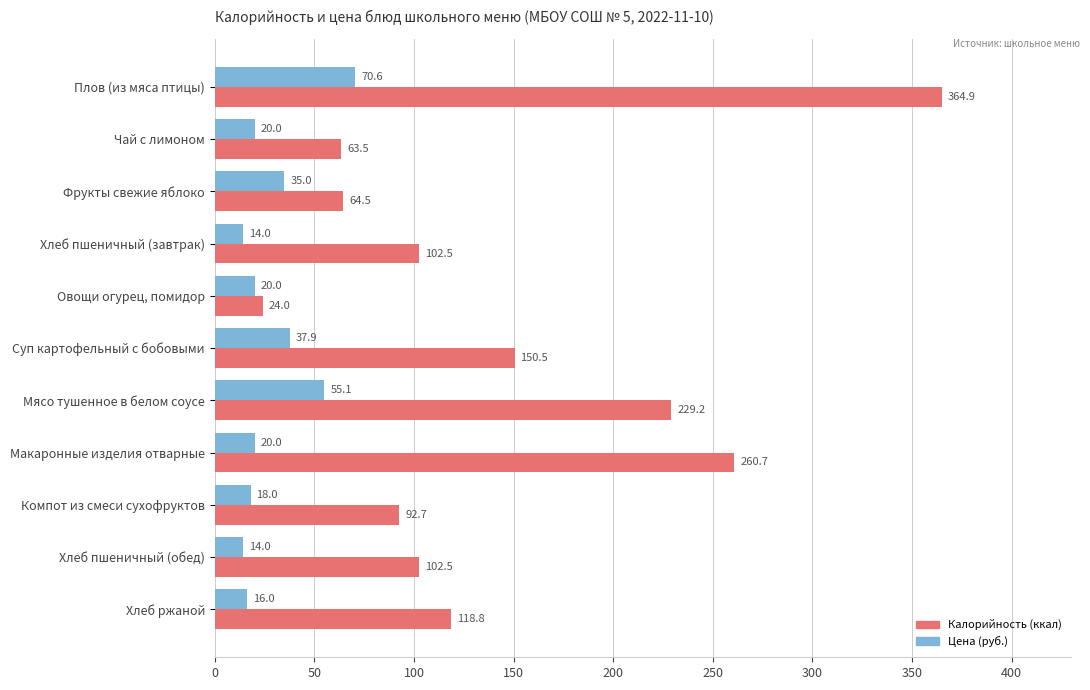

How many series are shown in this chart?

2